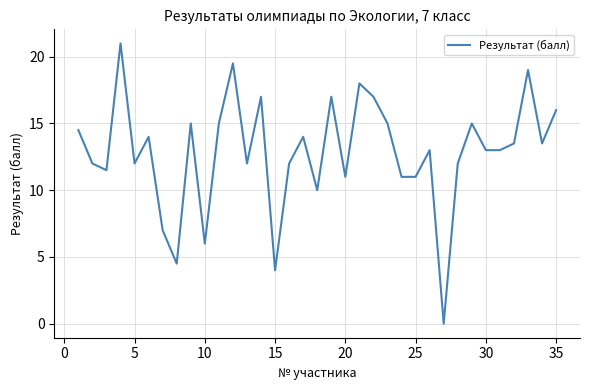

What is the difference between the maximum and minimum values?

21.0